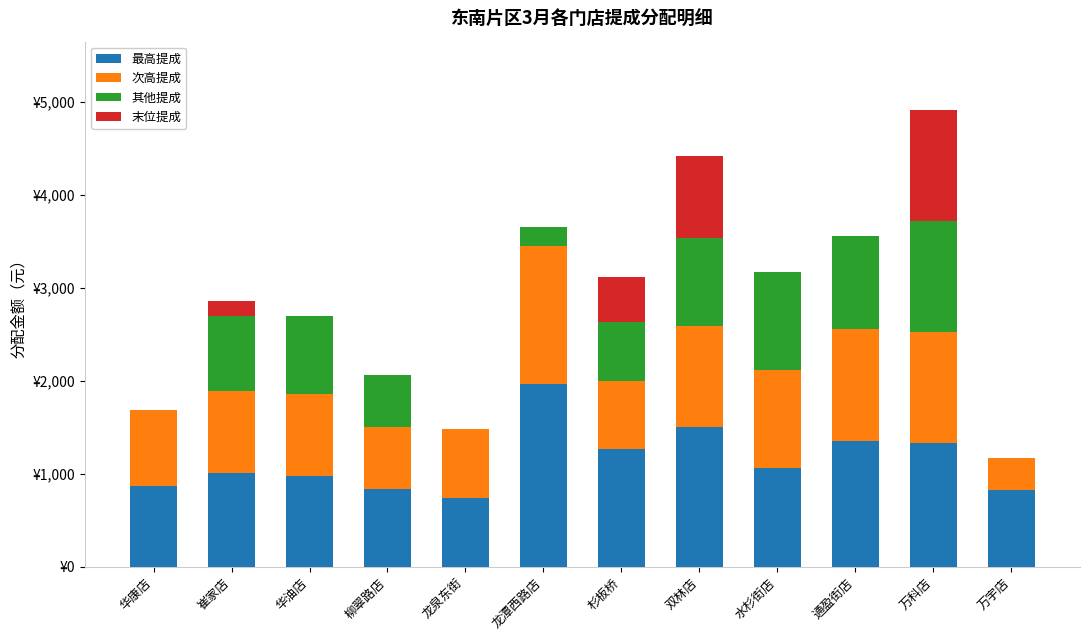

The 次高提成 series shows 347.0 at 万宇店. True or false?

True